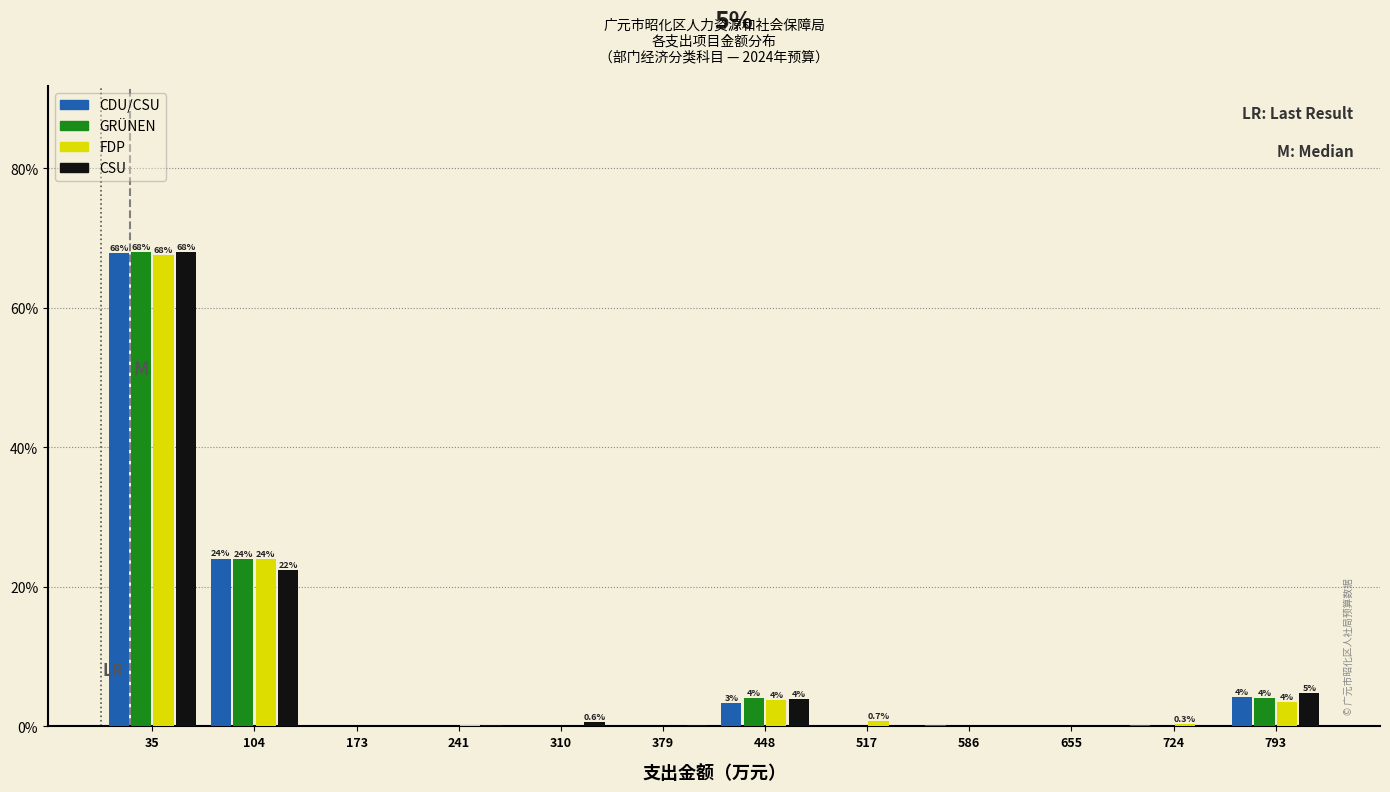

In the CDU/CSU series, which range on the x-axis has the tallest bar?

0 to 70